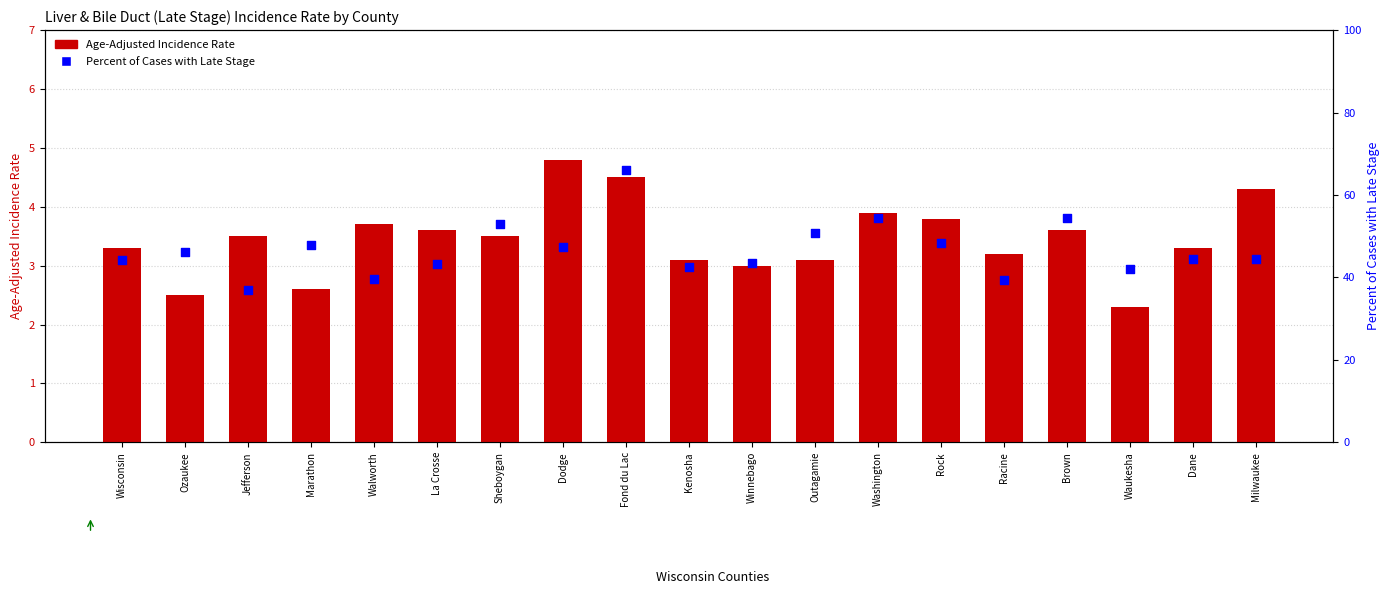

Which series has the largest total across all categories?

Percent of Cases with Late Stage